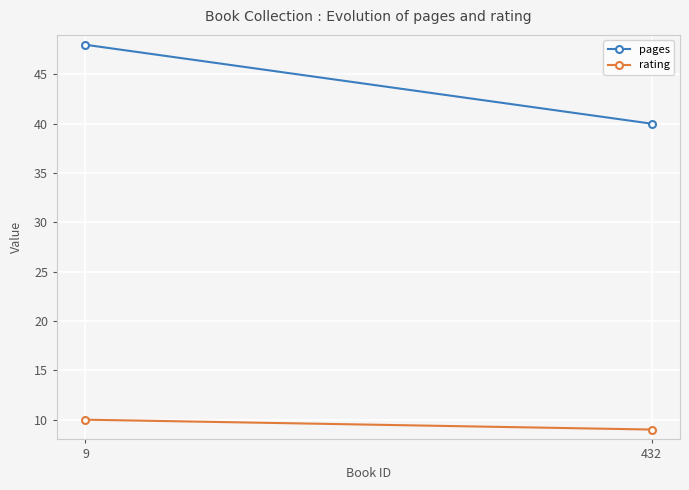

At 432, list the series in order from largest to smallest.

pages, rating